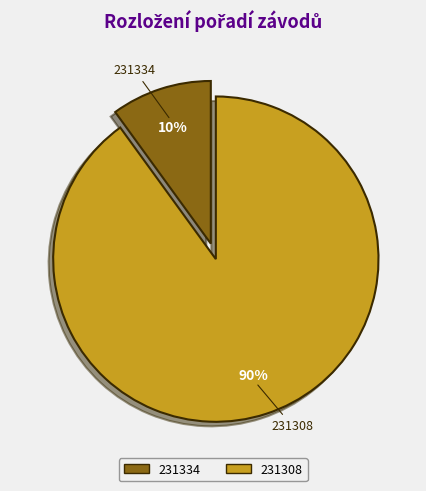

To the nearest percent, what portion does 231308 represent?

90%